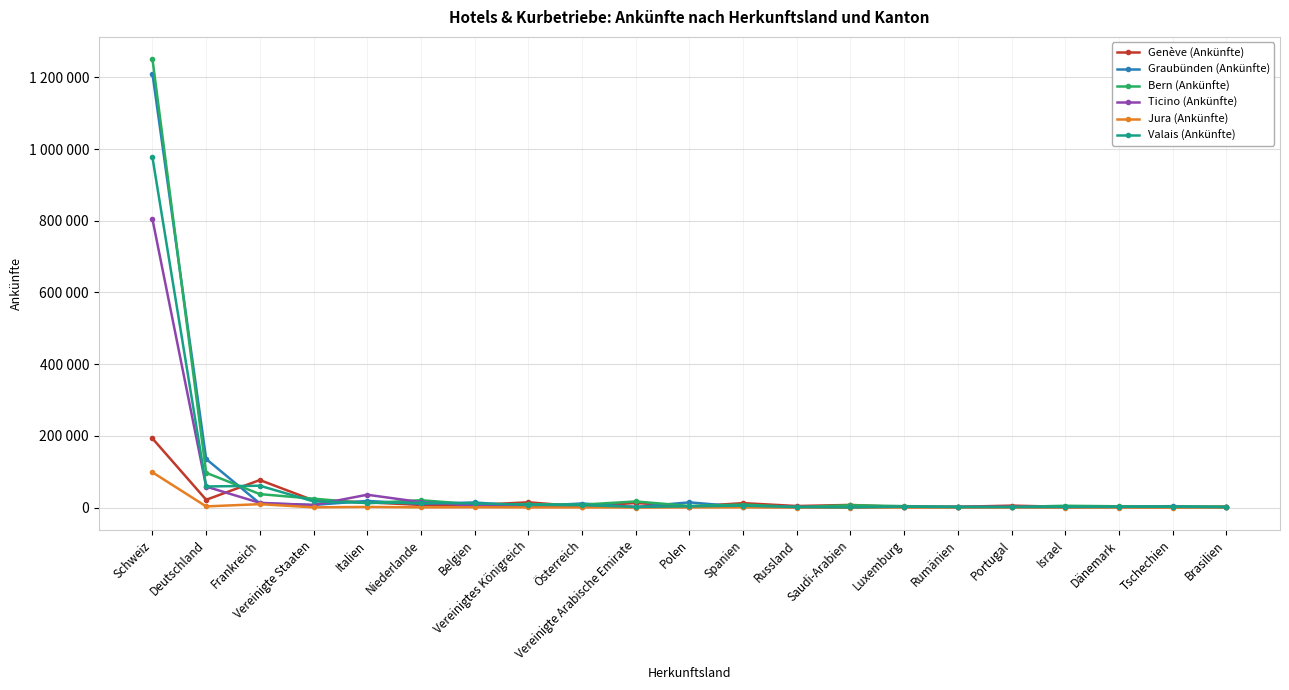

At how many categories does at least one series exceed 499147?

1